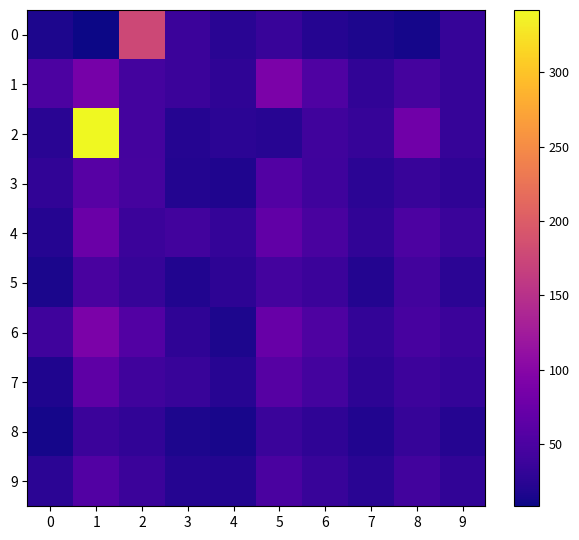

Between 1 and 9, which series saw the biggest shift?

2